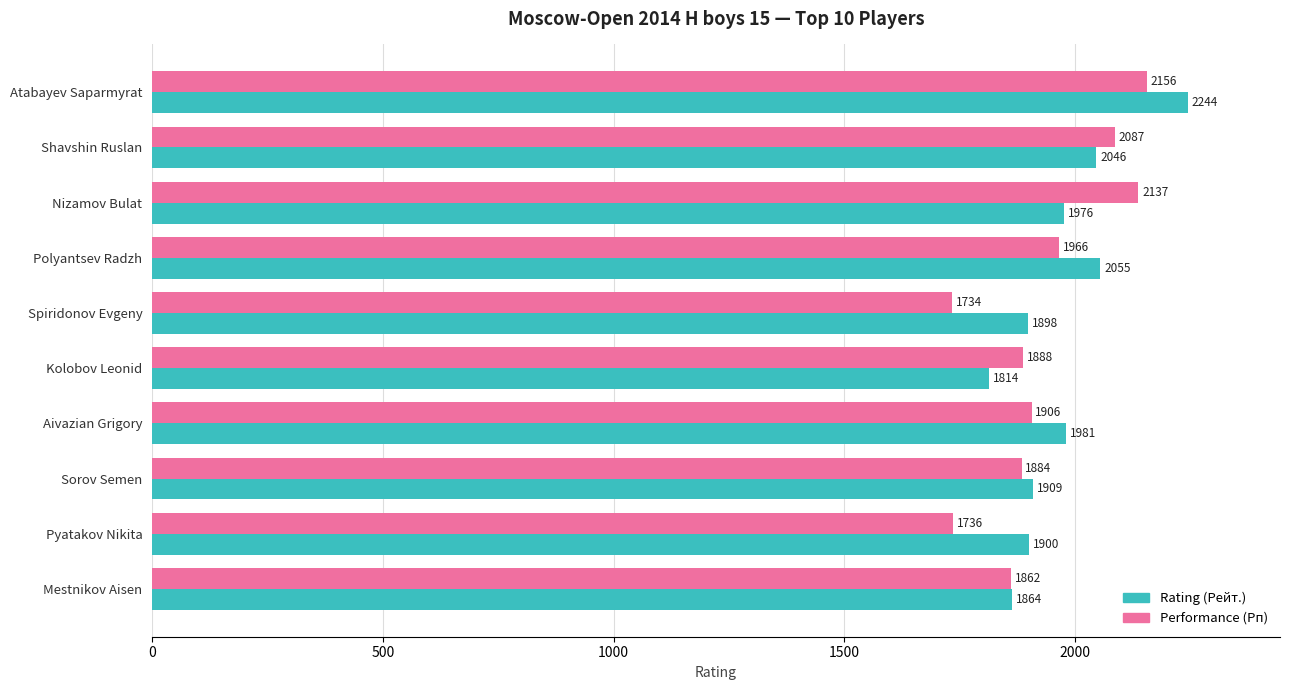

Count the number of categories in the chart.

10